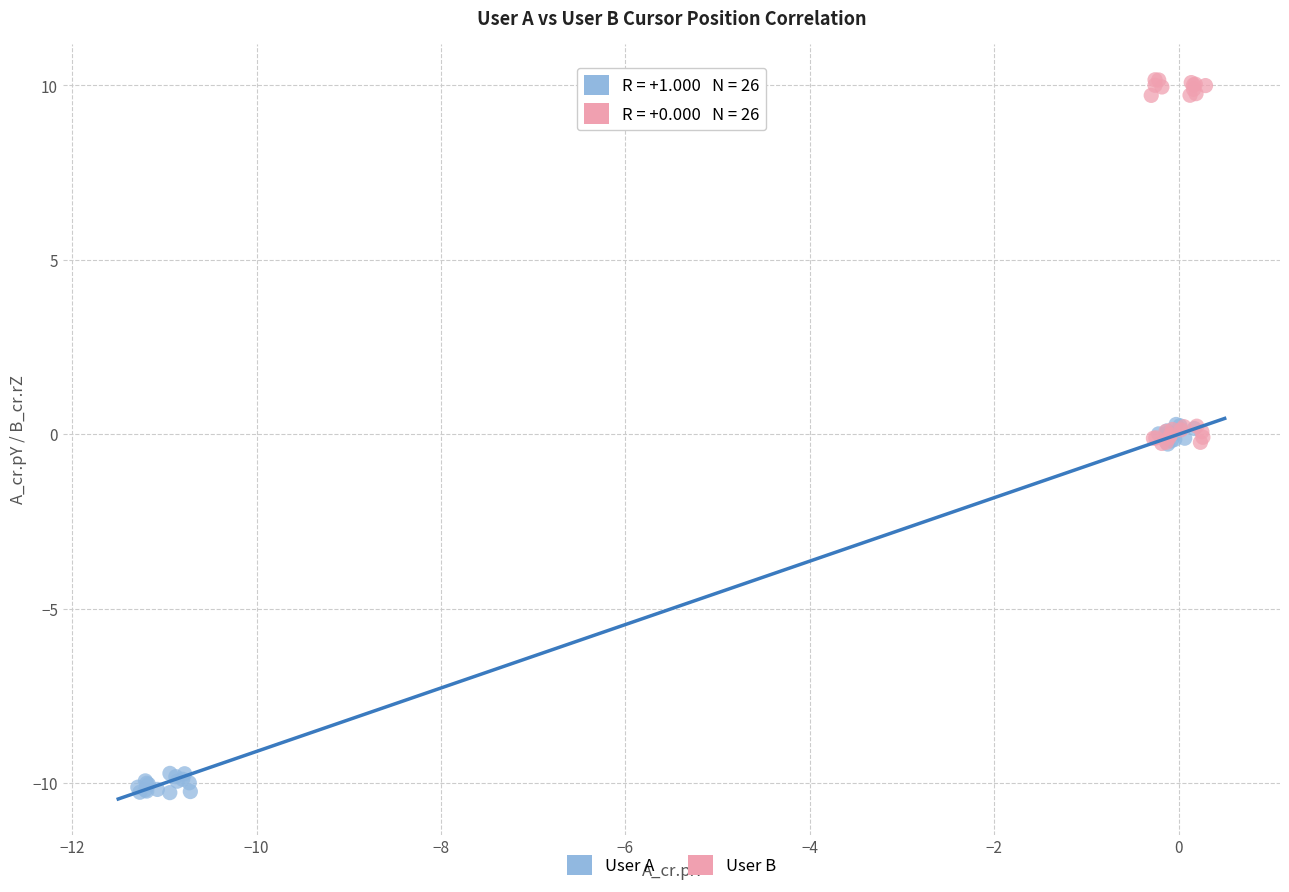

Which series reaches the minimum Y coordinate?

User A